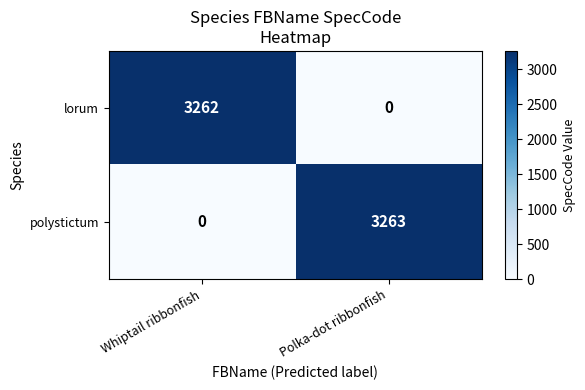

What is the total value across all series at Whiptail ribbonfish?

3262